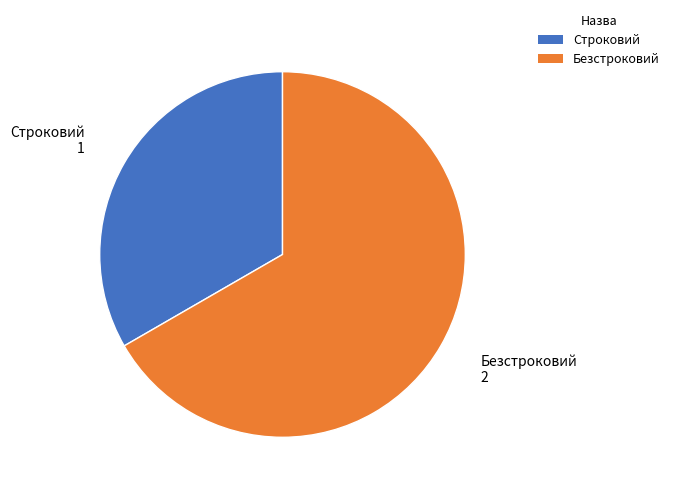

Does any single category account for the majority?

Yes